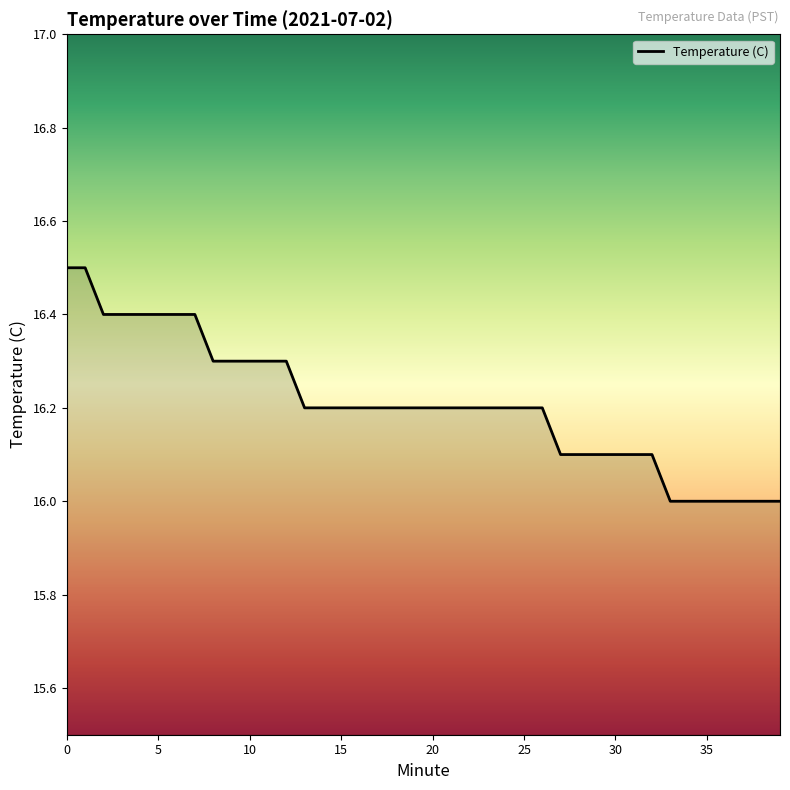

Count the number of data series in this chart.

1